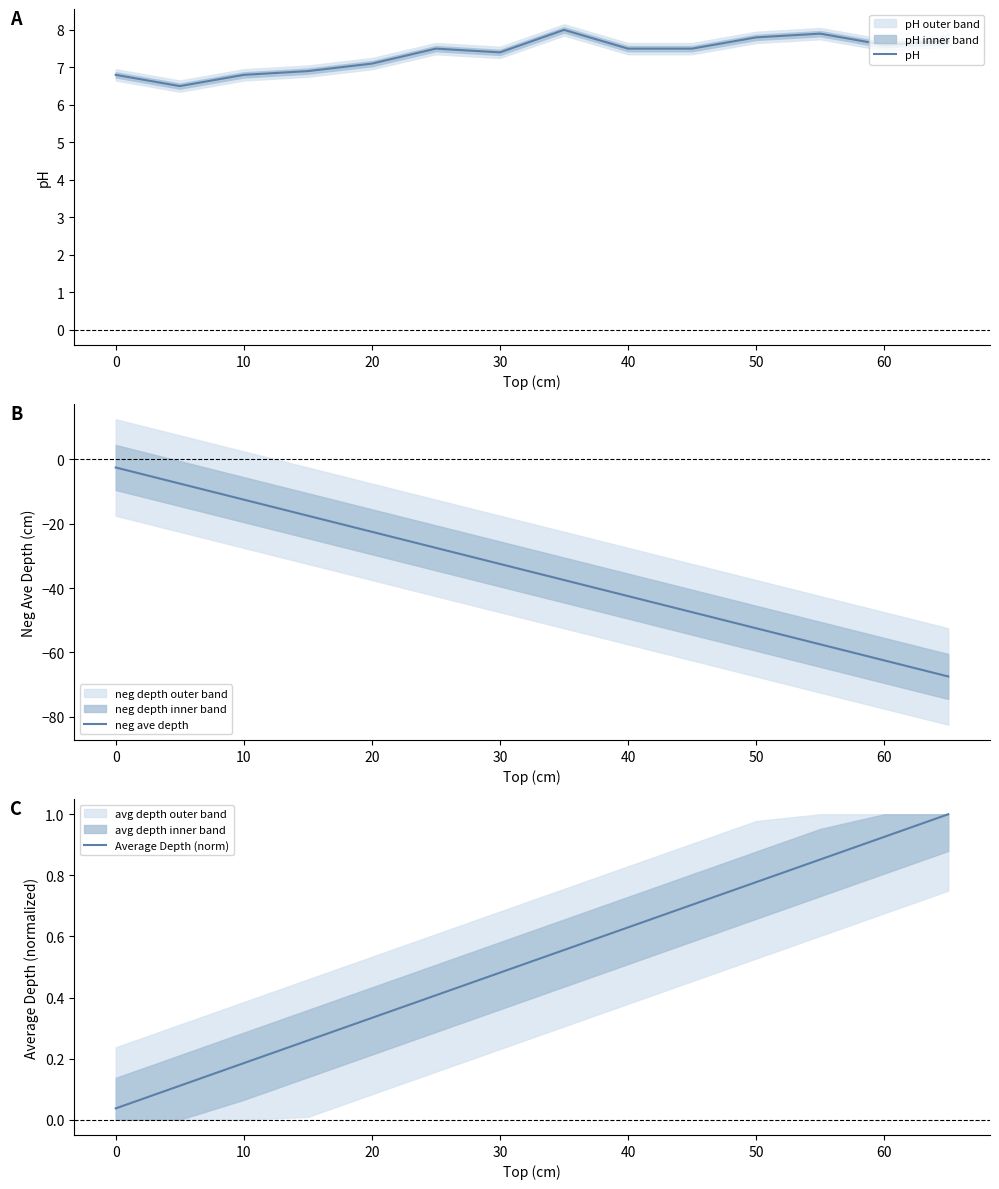

What is the smallest value displayed?

-67.5